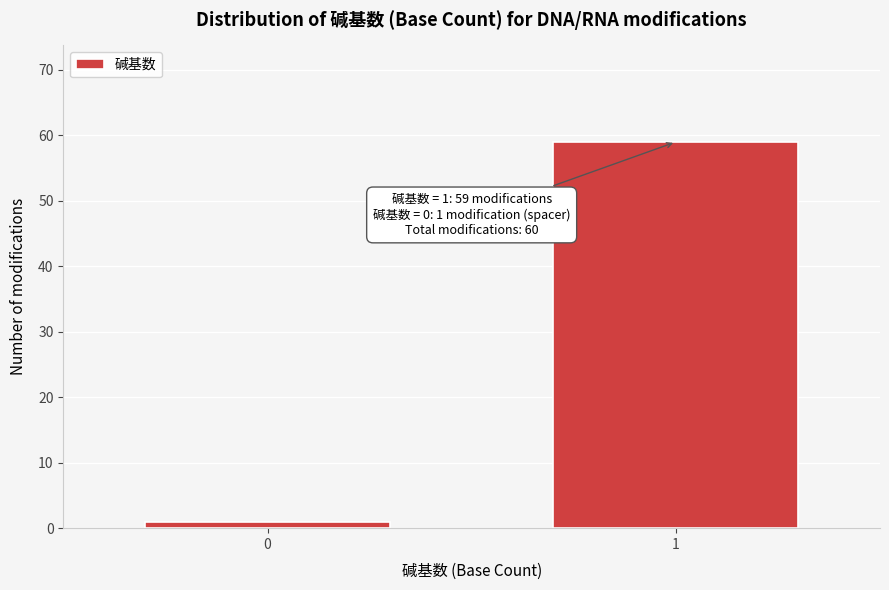

Reading left to right, transcribe all the data shown in this chart.

1	59